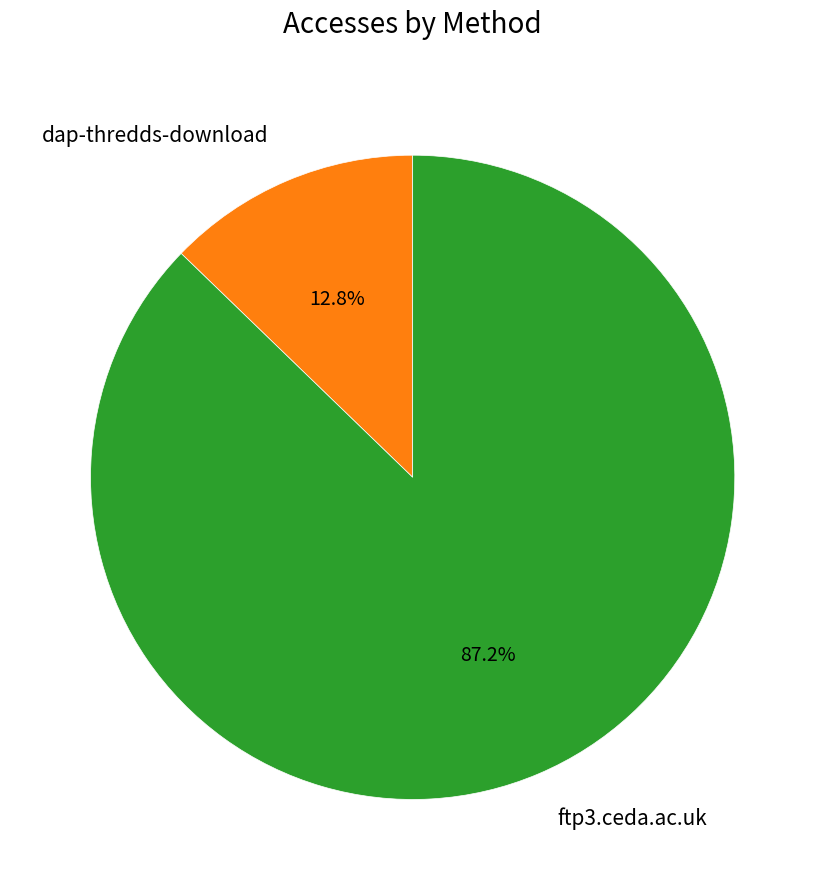

Does any single category account for the majority?

Yes